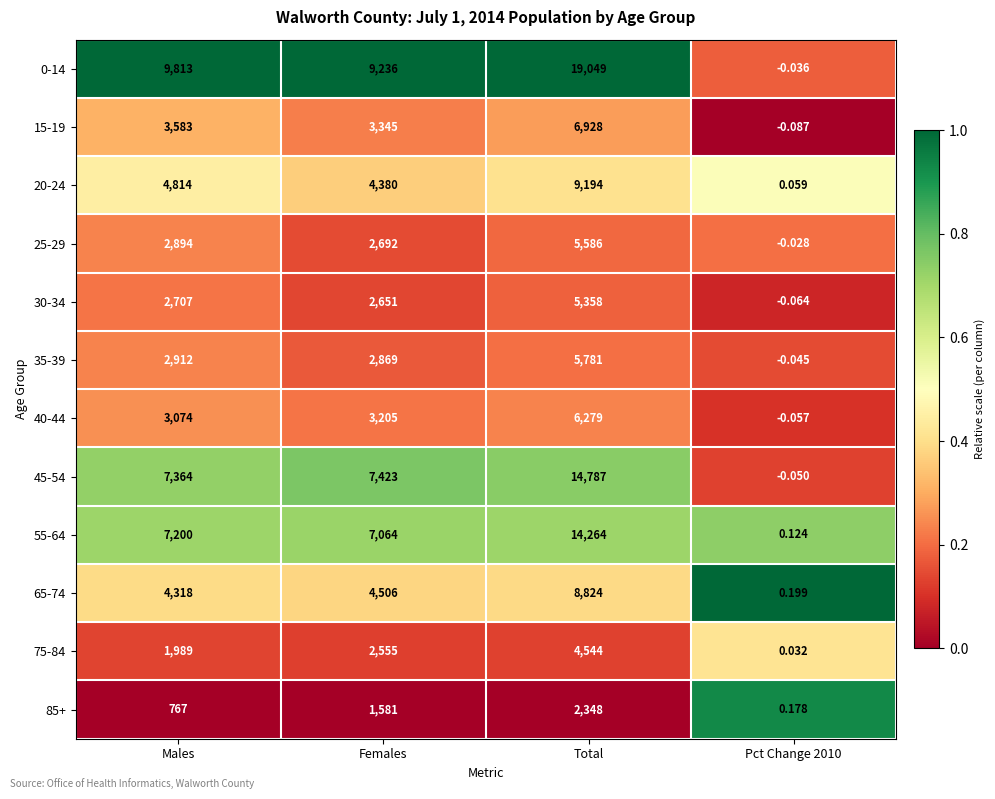

Is the value of 30-34 at Males greater than the value of 0-14 at Total?

No